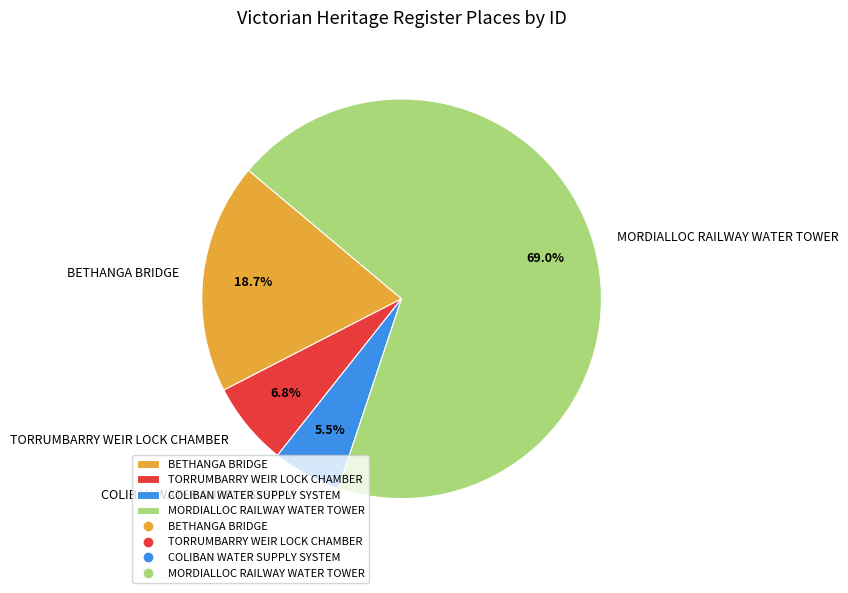

Is it true that BETHANGA BRIDGE is 13% of the pie?

False